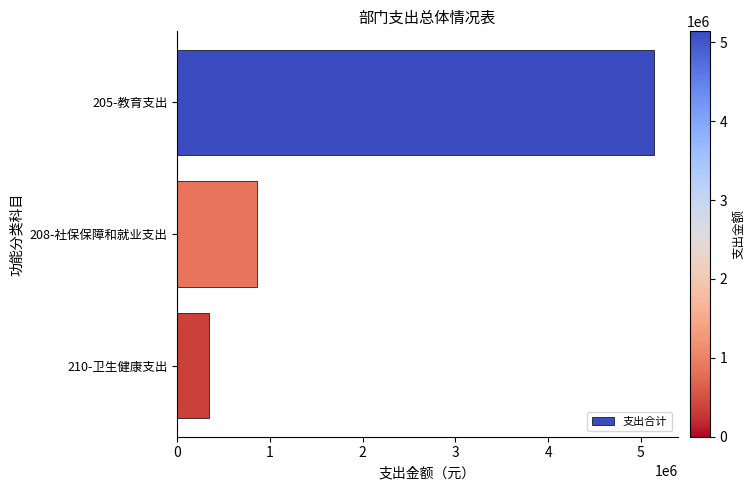

What is the average value?

2113009.3